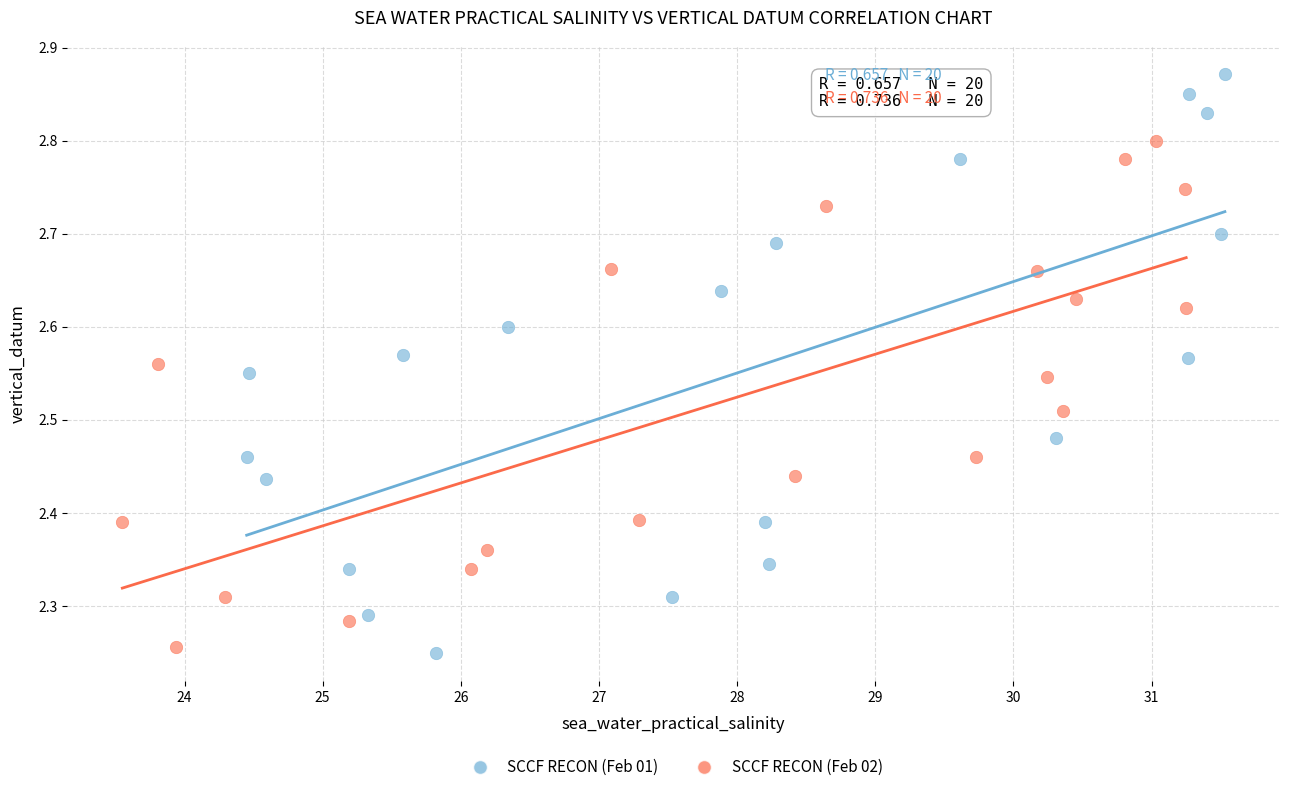

Which series contains the highest Y value?

SCCF RECON (Feb 01)